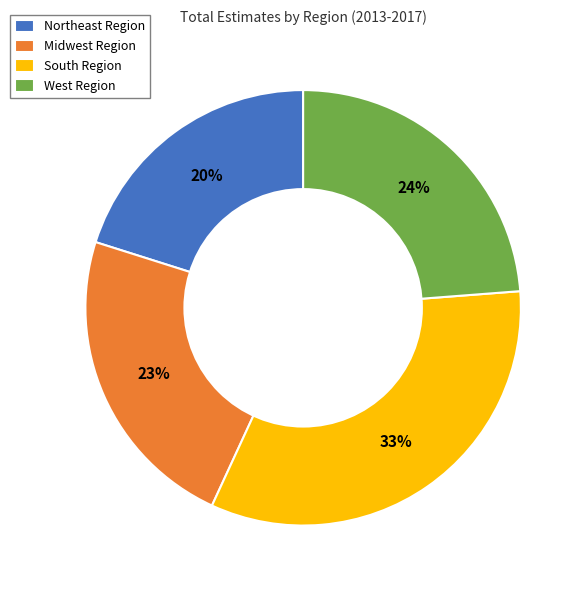

To the nearest percent, what portion does Midwest Region represent?

23%